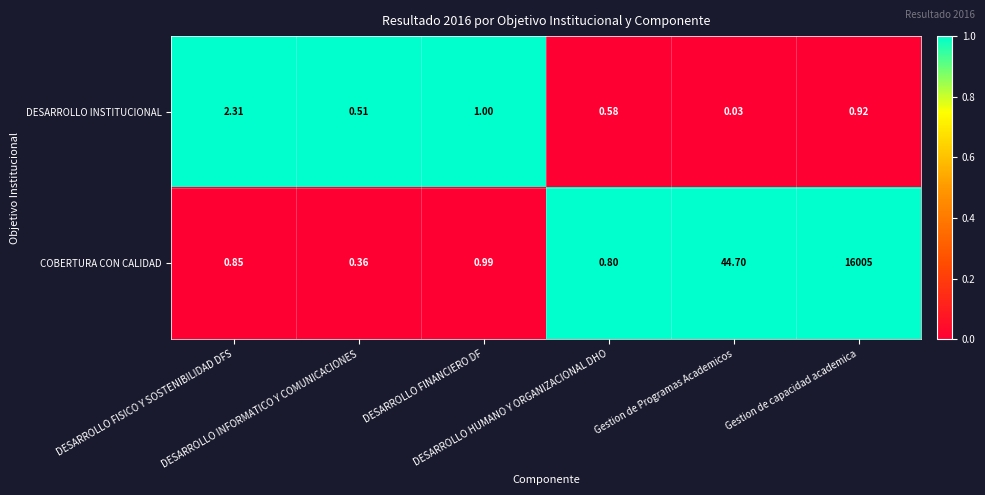

Which series has the widest spread of values?

COBERTURA CON CALIDAD